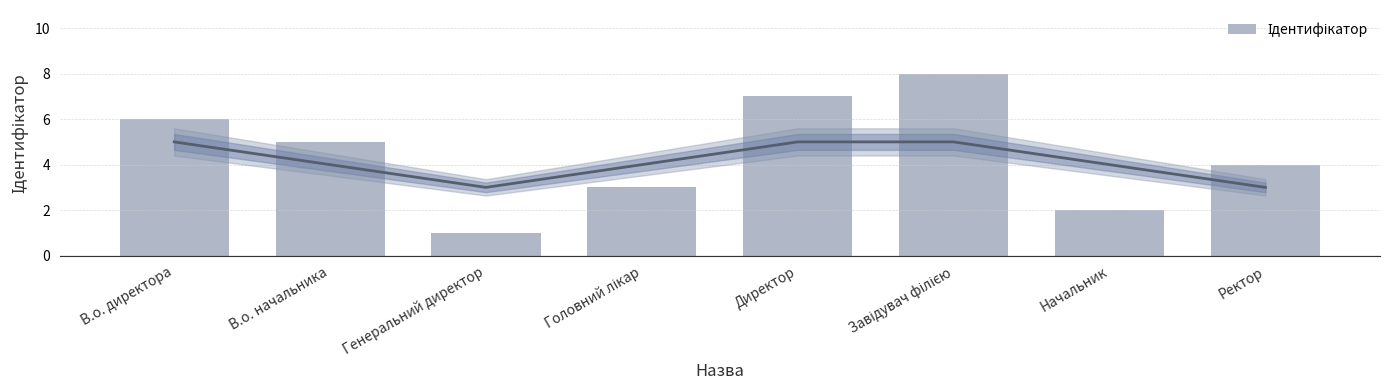

What position from the left is Ректор?

8